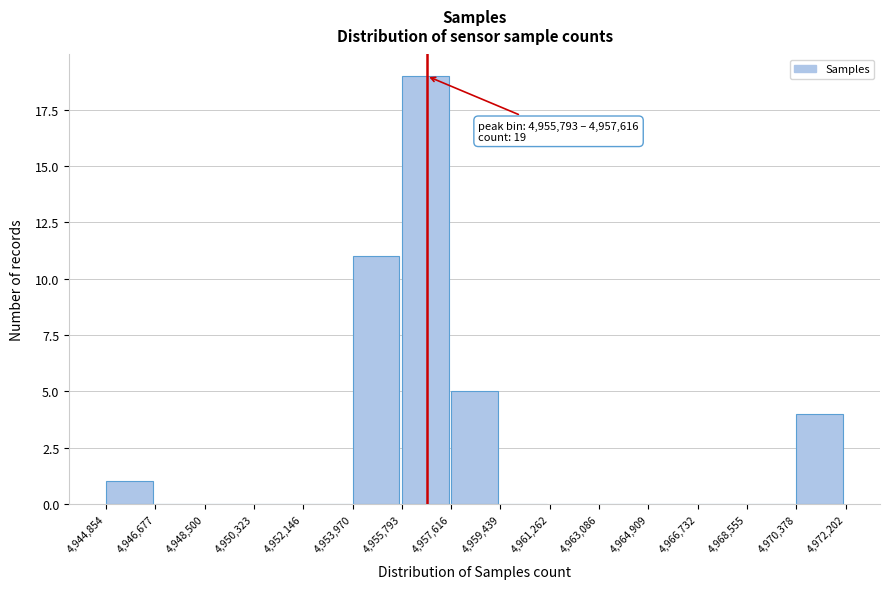

Over which range of the x-axis is the bar tallest?

4,955,793 to 4,957,616